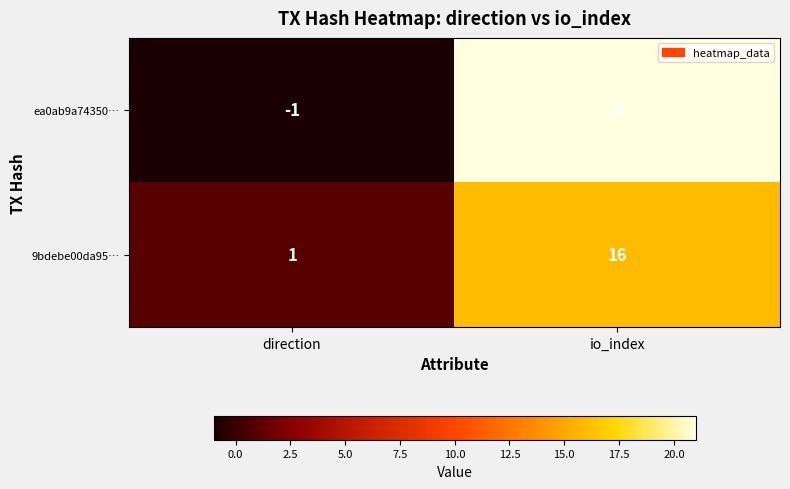

Which series has the largest total across all categories?

ea0ab9a74350…